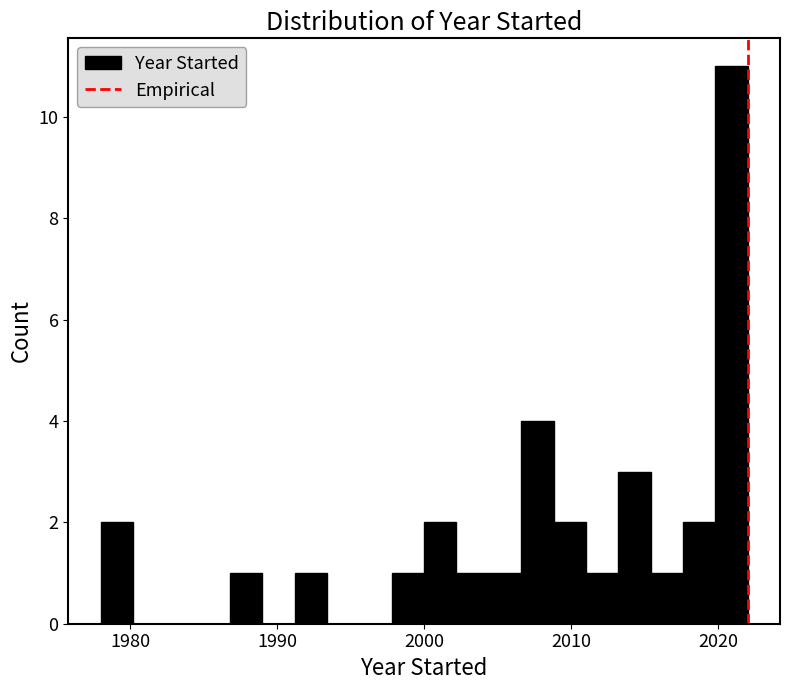

Read against the x-axis, roughly where is the centre of the tallest bar?

2021